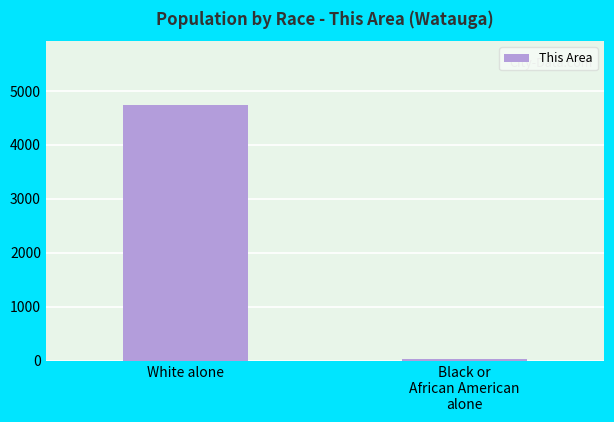

What is the sum of all values?

4771